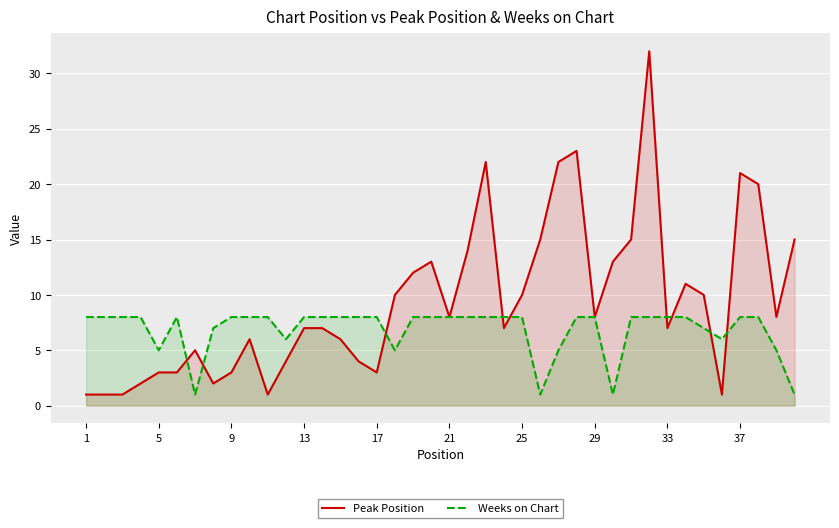

The Weeks on Chart series shows 8 at 9. True or false?

True